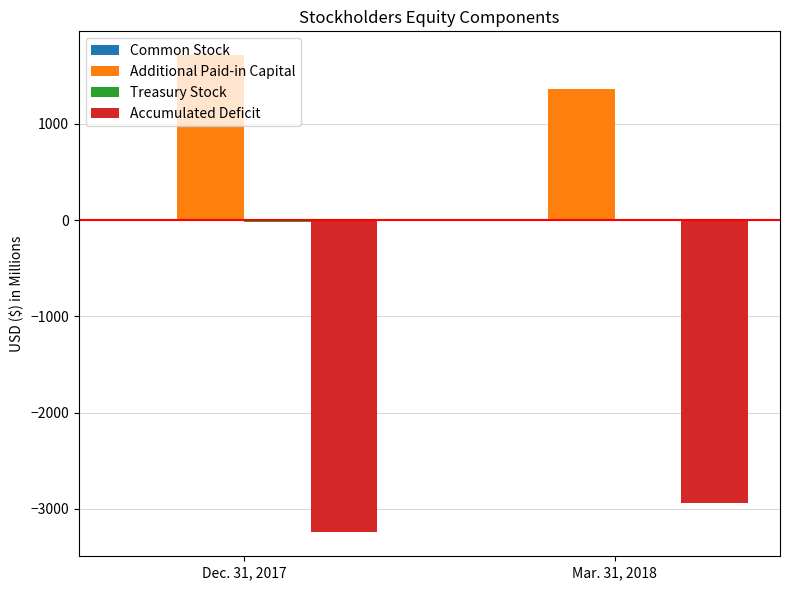

What is the sum of all Additional Paid-in Capital values?

3074.8